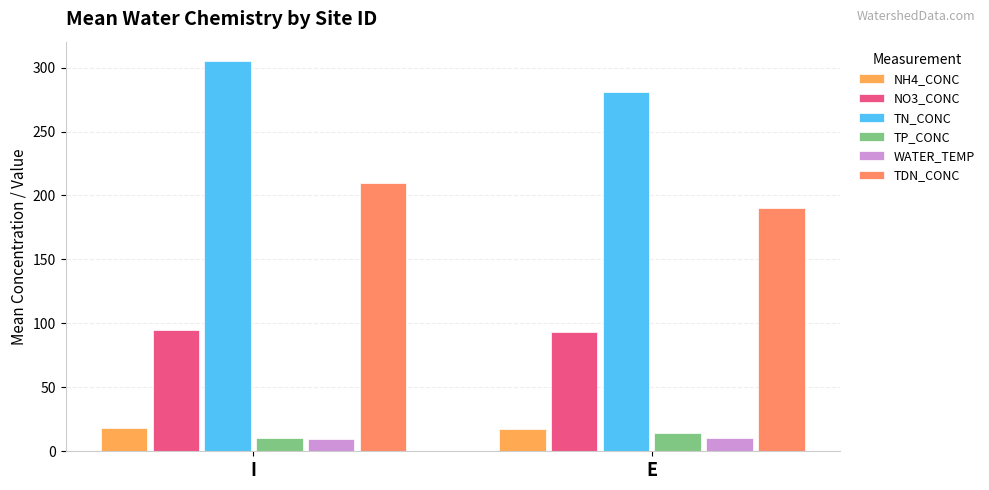

Count the TN_CONC values in the range 281 to 305.

2